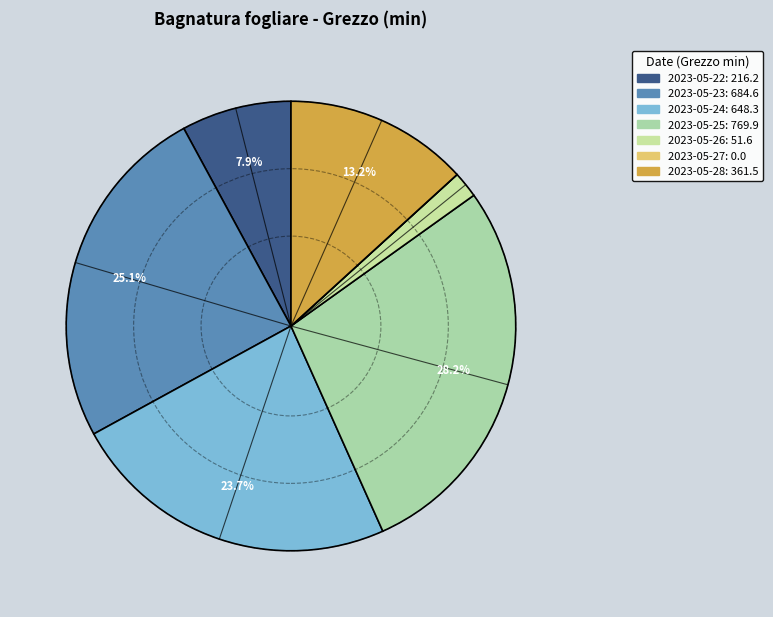

What is the total percentage of 2023-05-23 and 2023-05-24?

48.8%